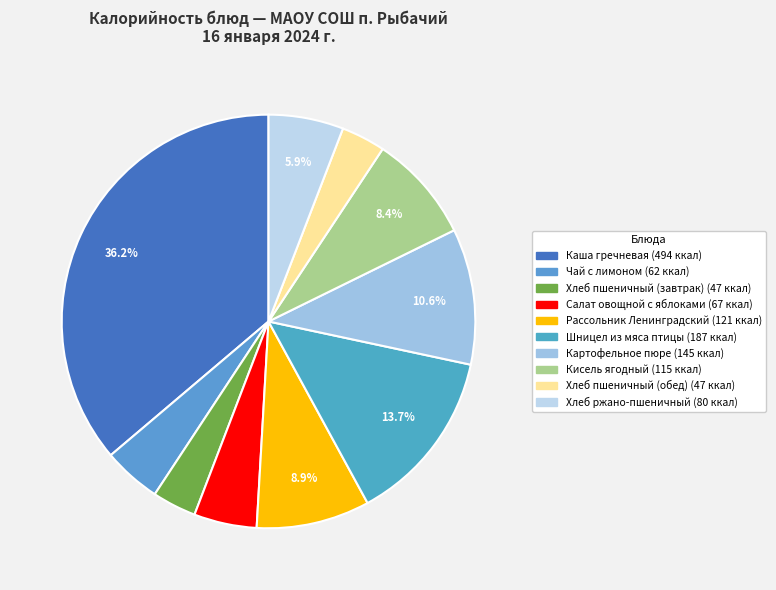

The Салат овощной с яблоками slice represents 5% of the pie. True or false?

True